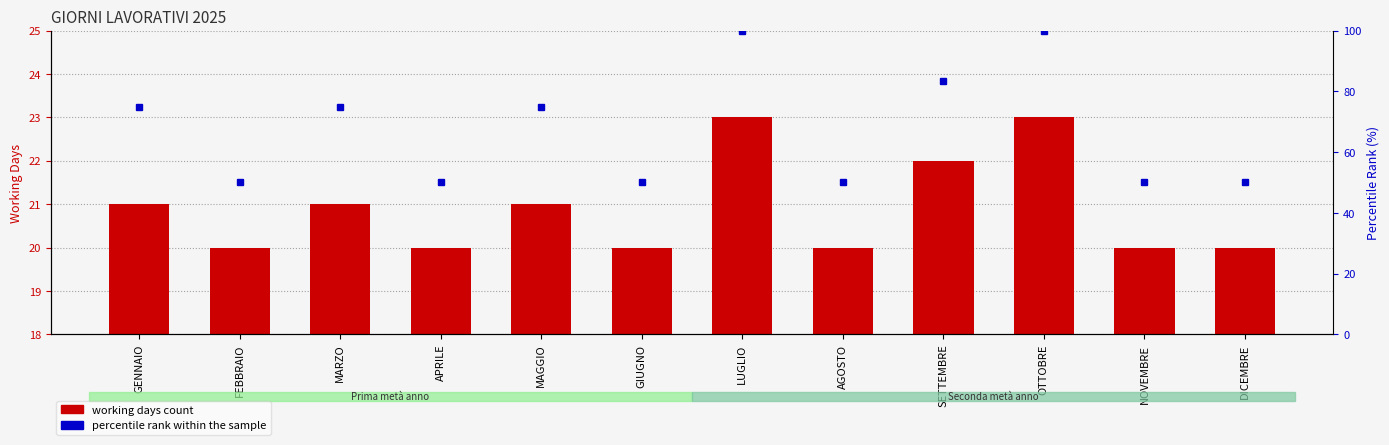

Rank the series by their maximum value, from lowest to highest.

working days count, percentile rank within the sample